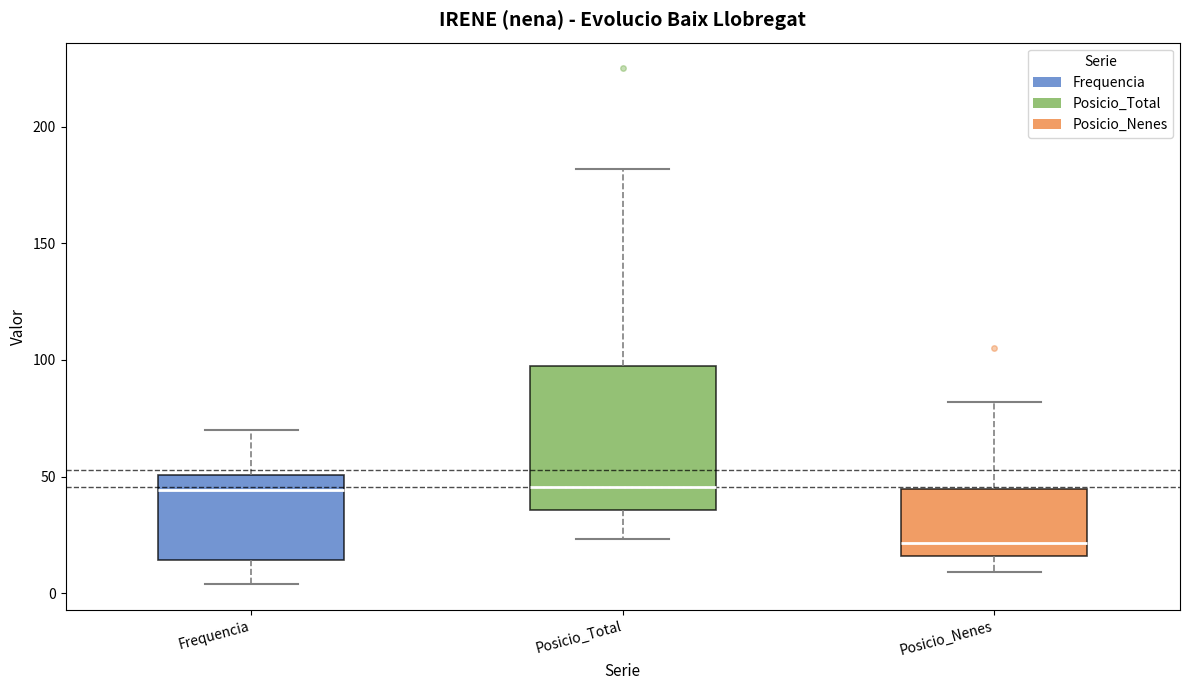

Where is the upper edge of the box for Posicio_Nenes on the y-axis? The values are not printed on the chart, so give them approximately, as read against the axis.

45